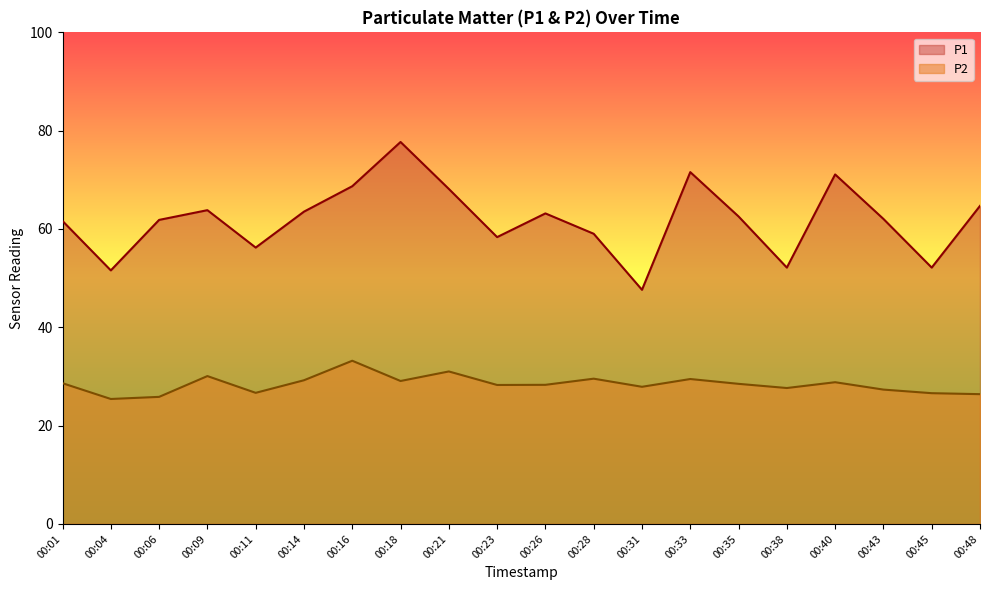

Is it true that P2 equals 40.4 at 00:48?

False